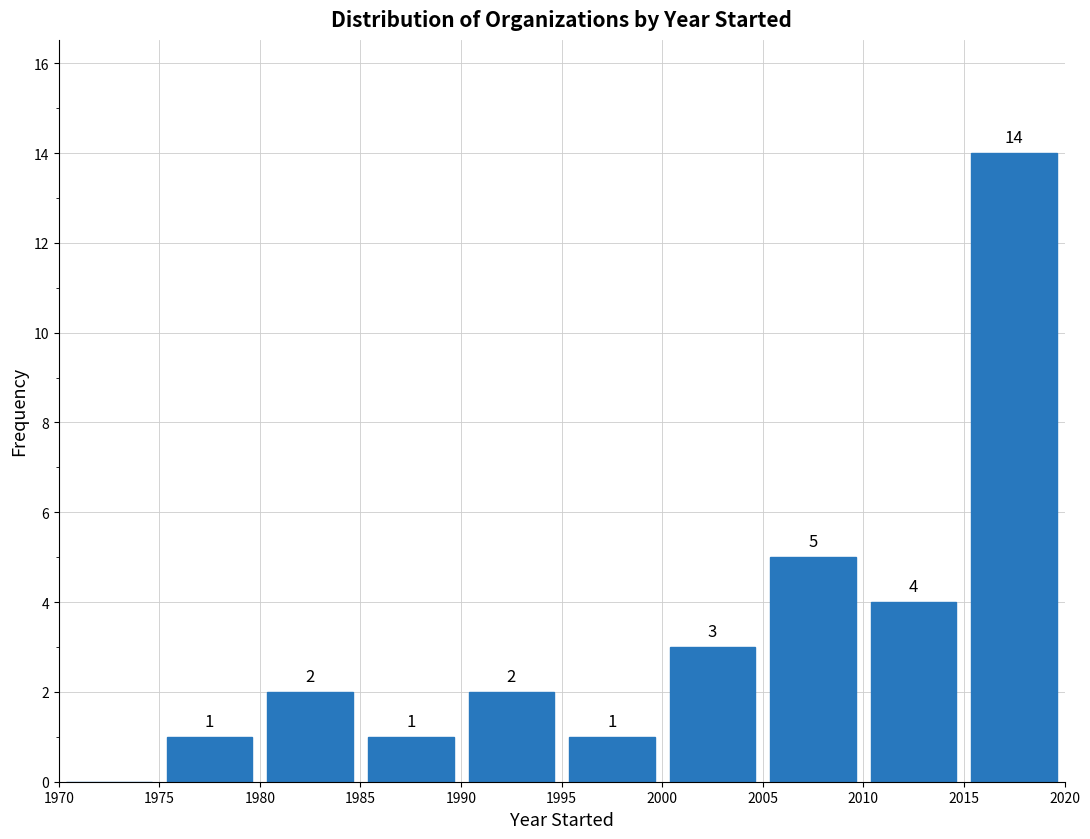

Which range on the x-axis has the tallest bar?

2015 to 2020